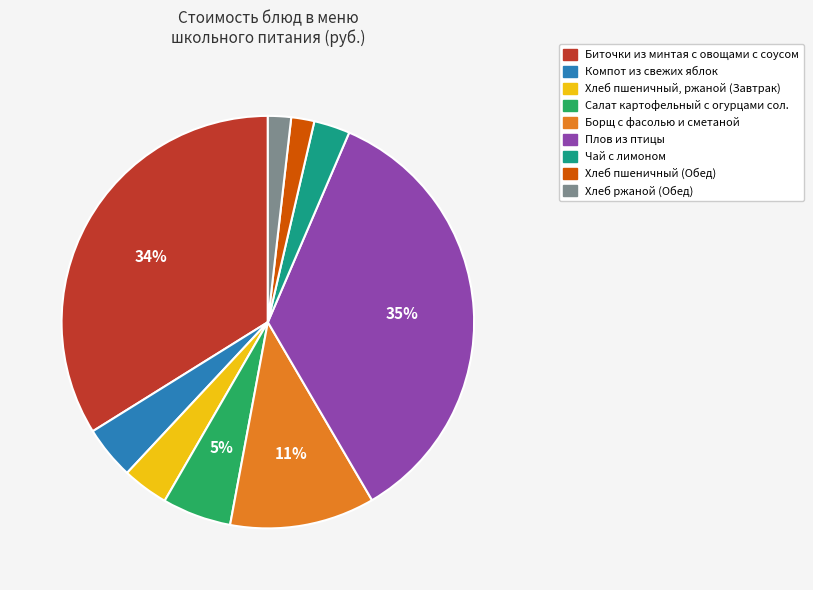

Between Компот из свежих яблок and Биточки из минтая с овощами с соусом, which is larger?

Биточки из минтая с овощами с соусом